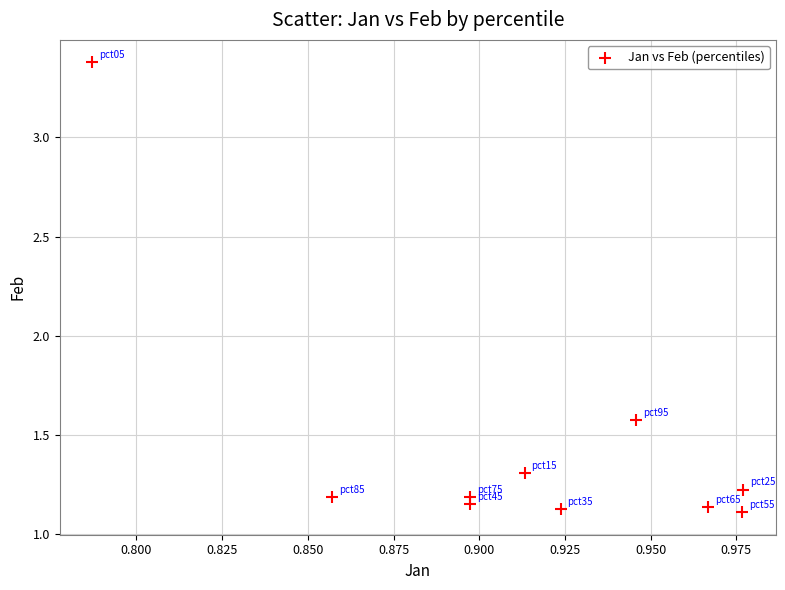

What is the average Y value?

1.4